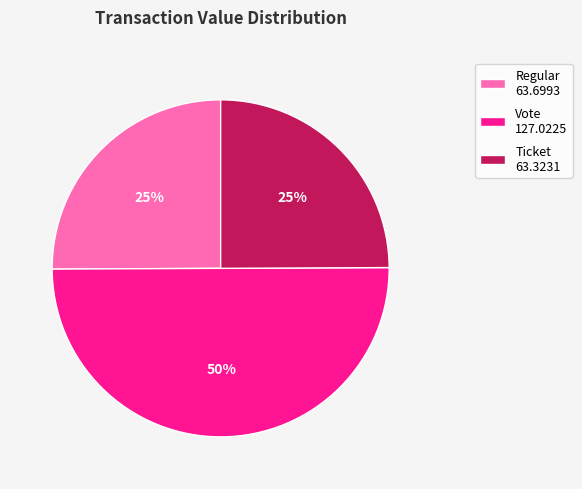

To the nearest percent, what is the average slice percentage?

33%